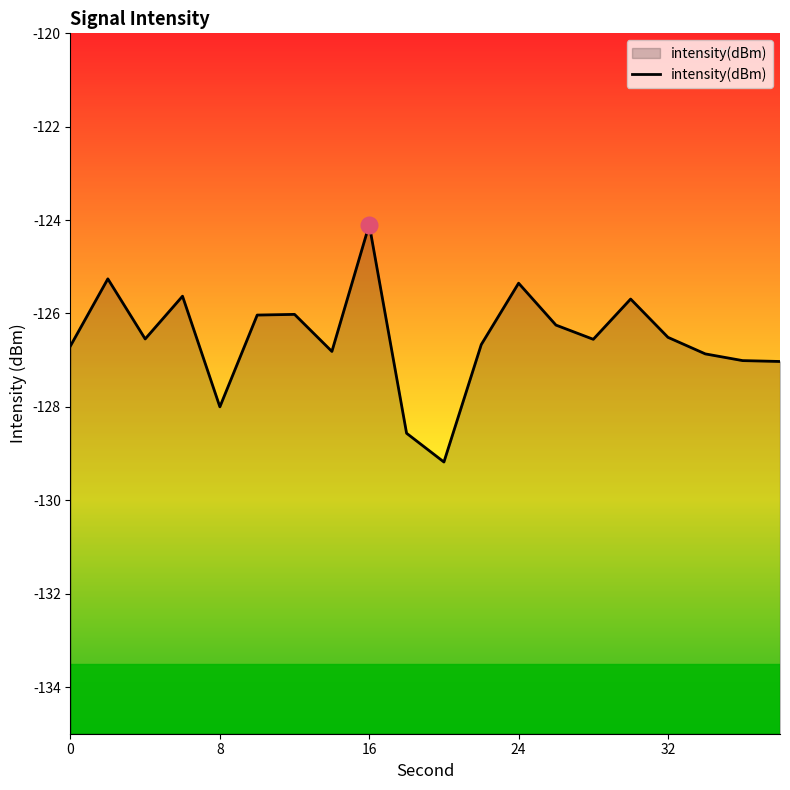

Reading left to right, transcribe all the data shown in this chart.

0=-126.7	2=-125.3	4=-126.5	6=-125.6	8=-128.0	10=-126.0	12=-126.0	14=-126.8	16=-124.1	18=-128.6	20=-129.2	22=-126.7	24=-125.4	26=-126.2	28=-126.6	30=-125.7	32=-126.5	34=-126.9	36=-127.0	38=-127.0